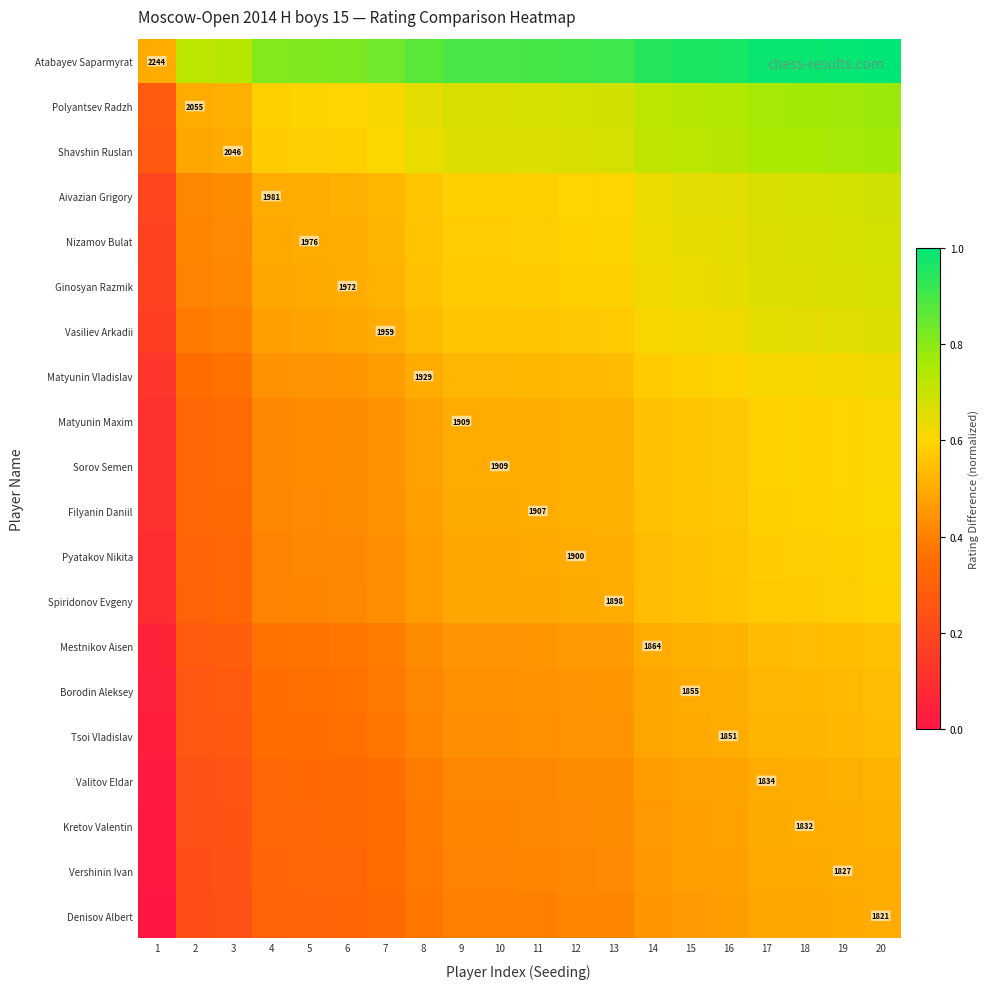

At which category is the sum across all series the highest?

20